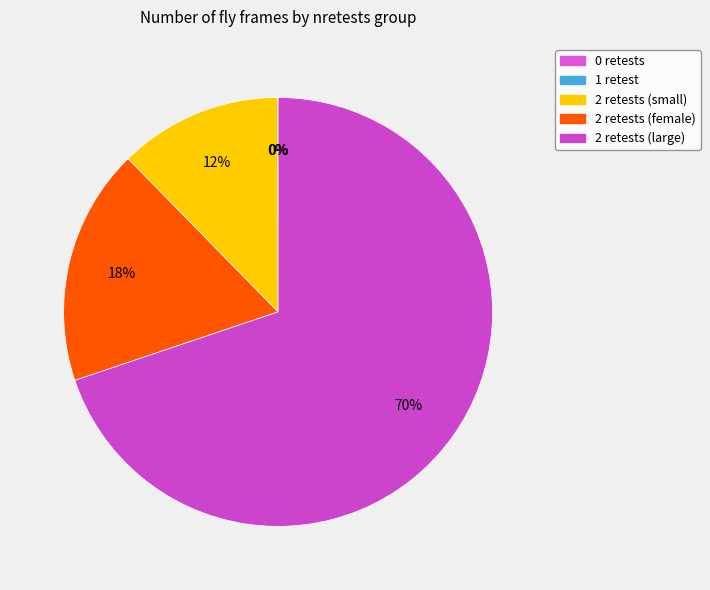

Which category accounts for the majority?

nretests_2